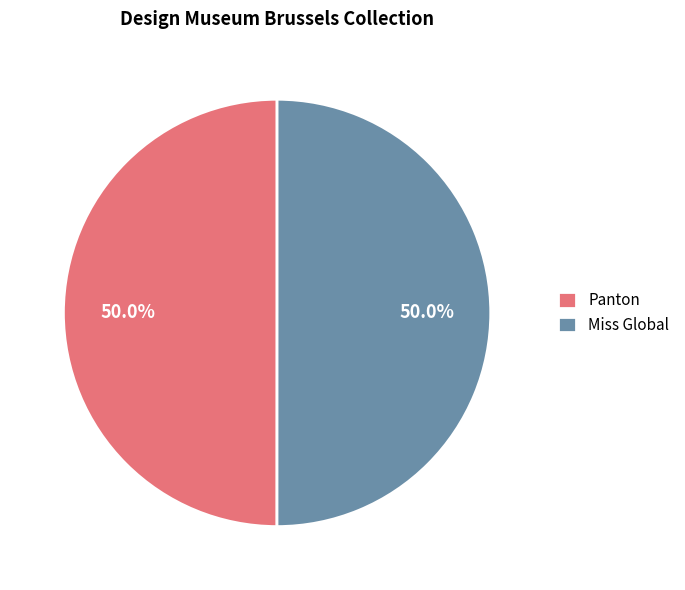

What is the ratio of the value at Panton to the value at Miss Global?

1.0